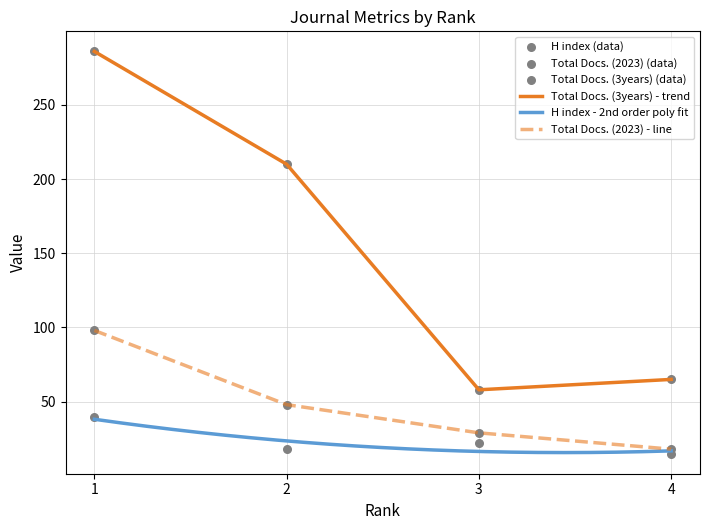

Is the value of Total Docs. (2023) at 3 greater than the value of H index at 1?

No